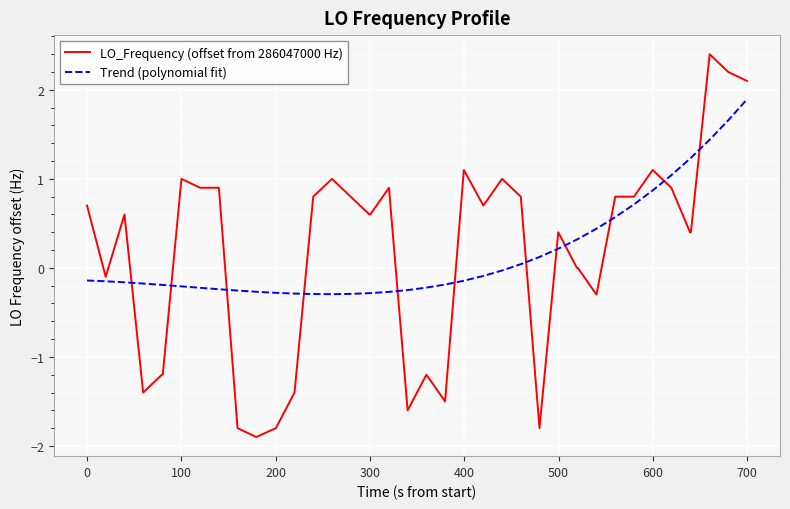

What is the lowest value of the LO_Frequency (offset from 286047000 Hz) series?

-1.9